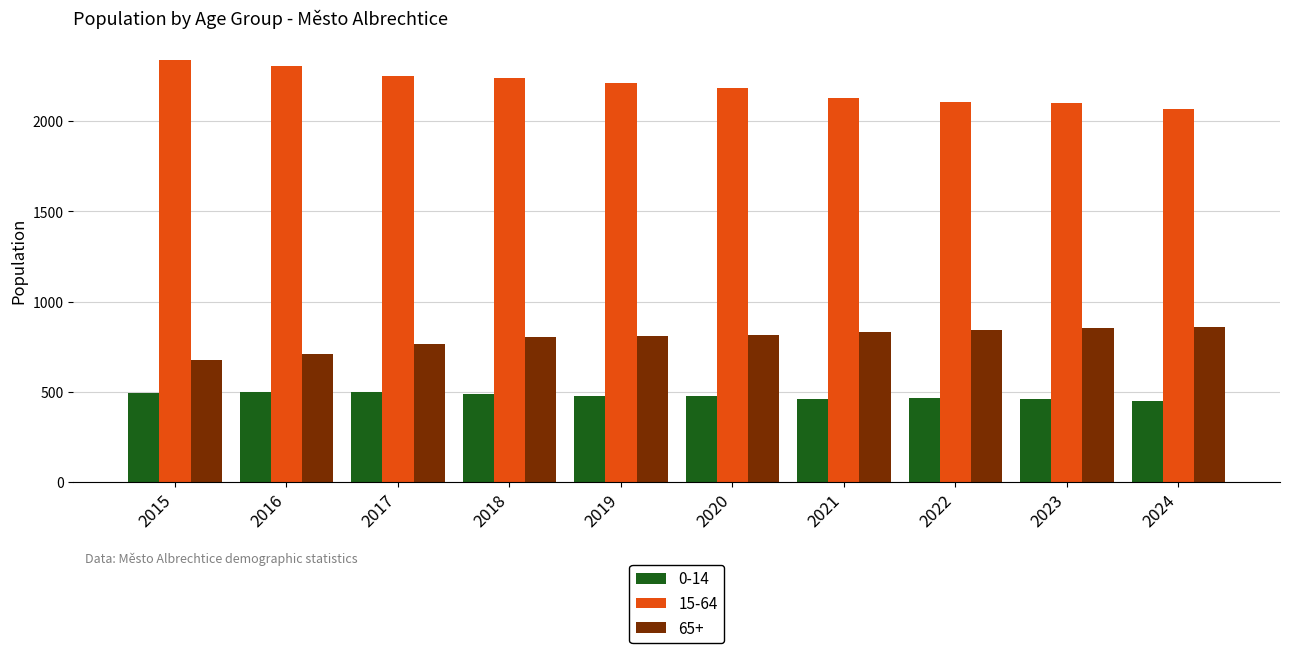

What is the sum of the 65+ values at 2018 and 2022?

1647